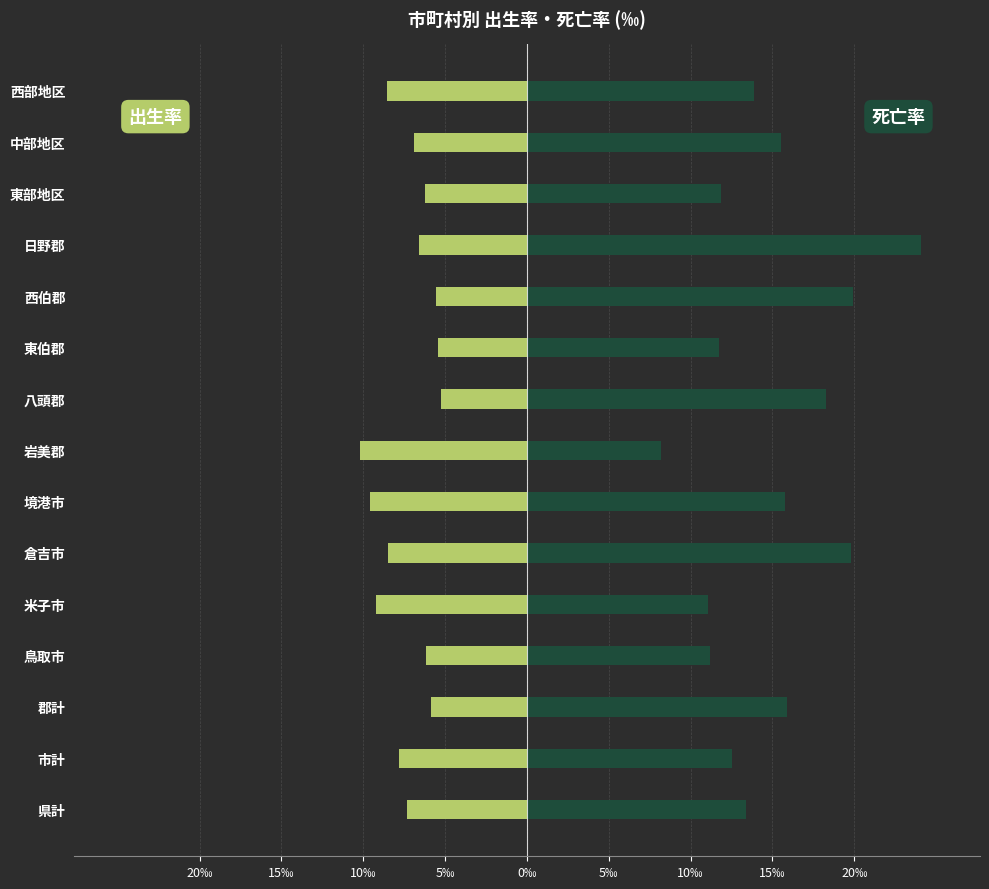

Which series has the widest spread of values?

死亡率